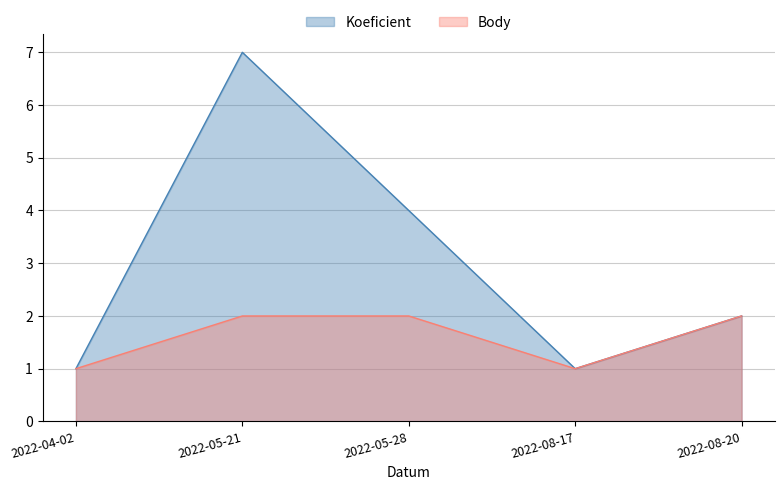

Reading left to right, transcribe all the data shown in this chart.

Koeficient: 2022-04-02=1	2022-05-21=7	2022-05-28=4	2022-08-17=1	2022-08-20=2
Body: 2022-04-02=1	2022-05-21=2	2022-05-28=2	2022-08-17=1	2022-08-20=2